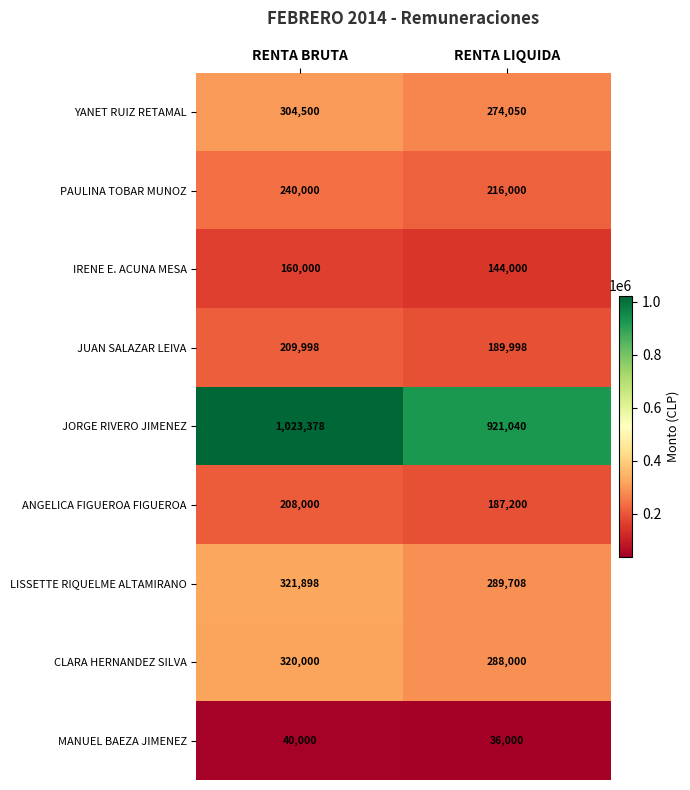

At which category does the chart reach its minimum across all series?

RENTA LIQUIDA